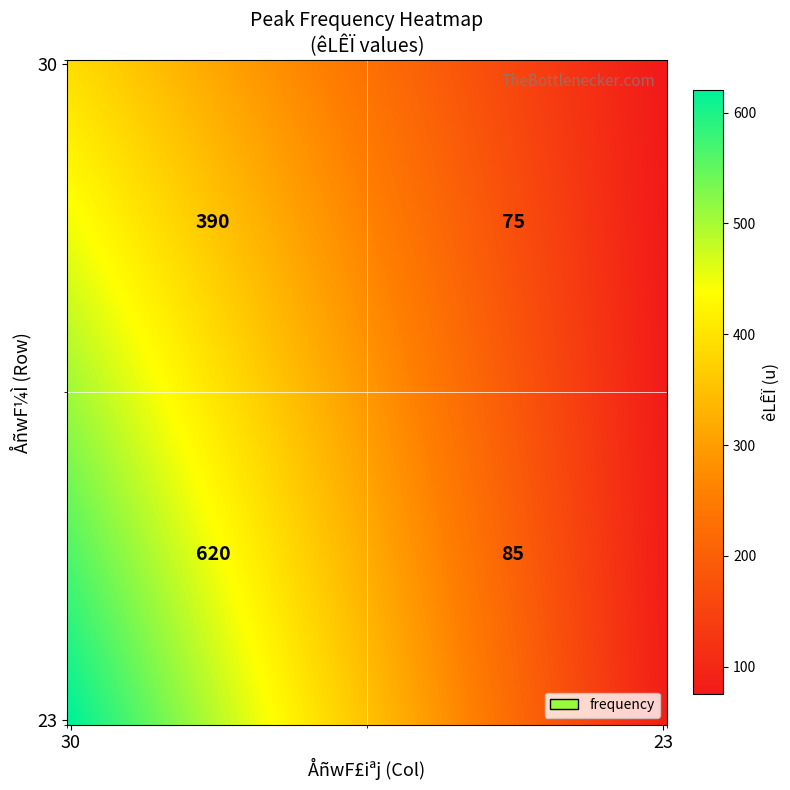

Is it true that 30 equals 568 at 30?

False